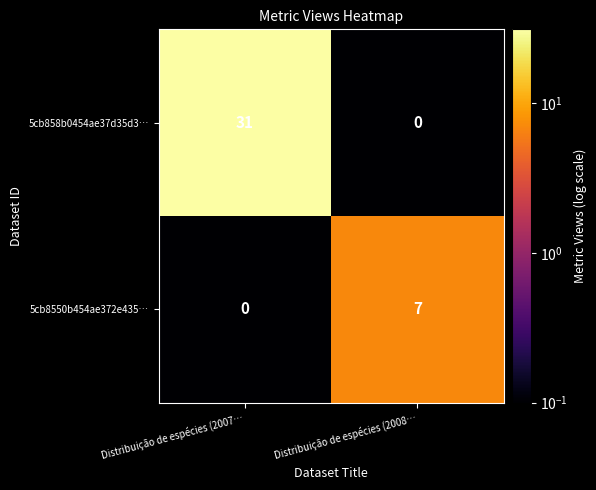

Rank the series by their average value, from lowest to highest.

5cb8550b454ae372e435…, 5cb858b0454ae37d35d3…